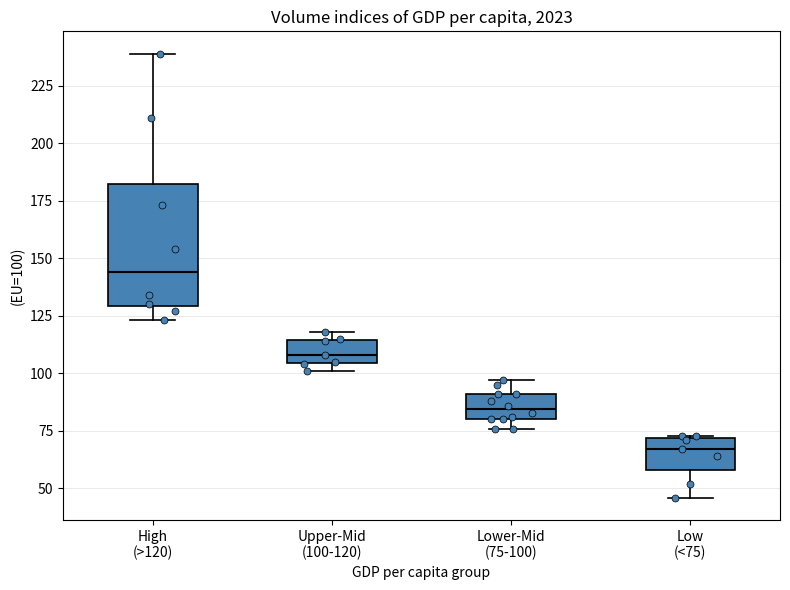

Where is the upper edge of the box for Lower-Mid (75-100) on the y-axis? The values are not printed on the chart, so give them approximately, as read against the axis.

90